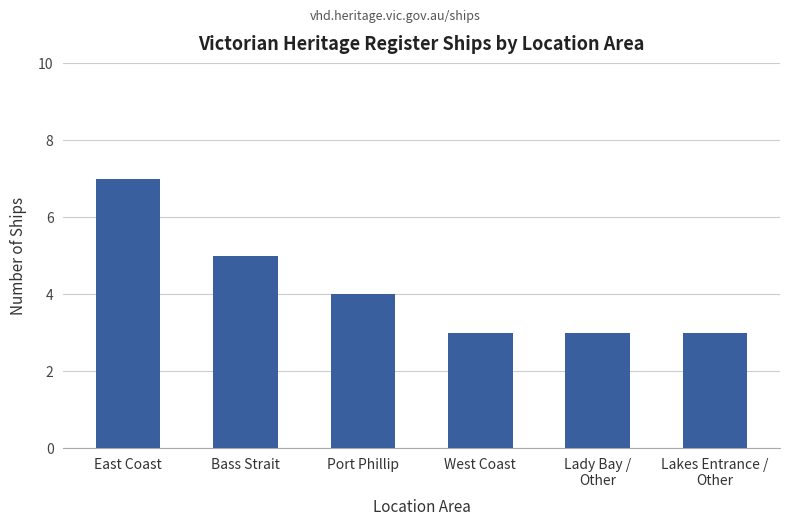

The value at Port Phillip is 1. True or false?

False